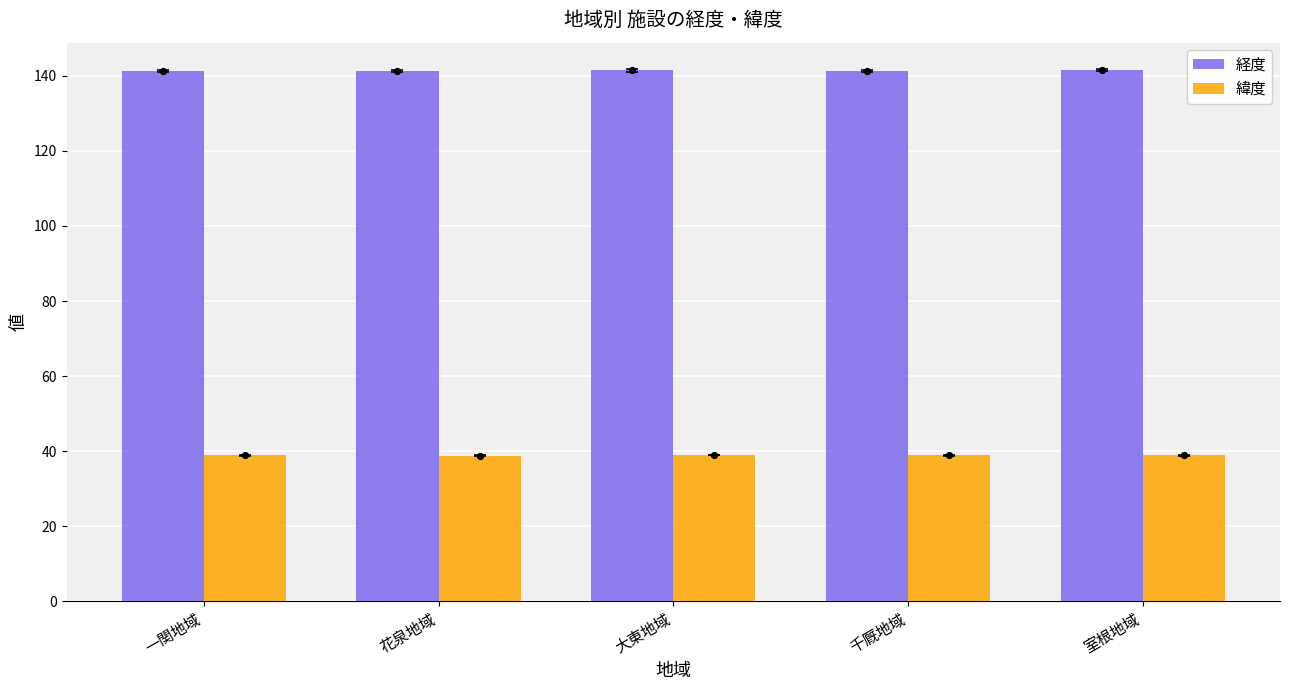

Which series contains the highest Y value?

経度